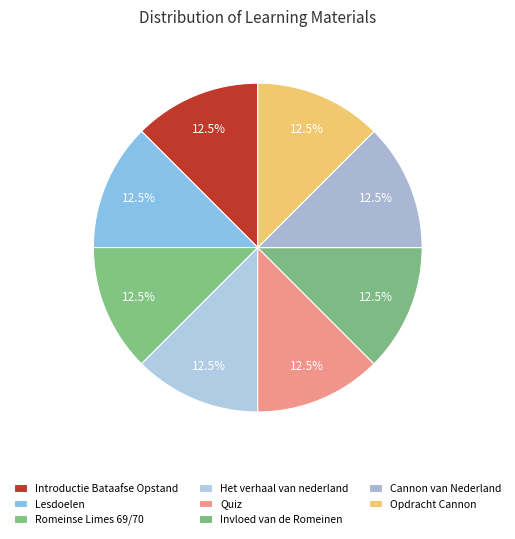

The Lesdoelen slice represents 19% of the pie. True or false?

False